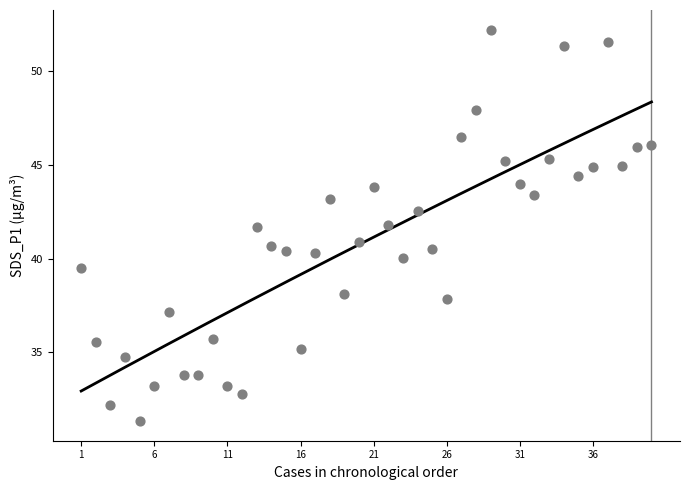

What is the range of X values (max minus min)?

39.0